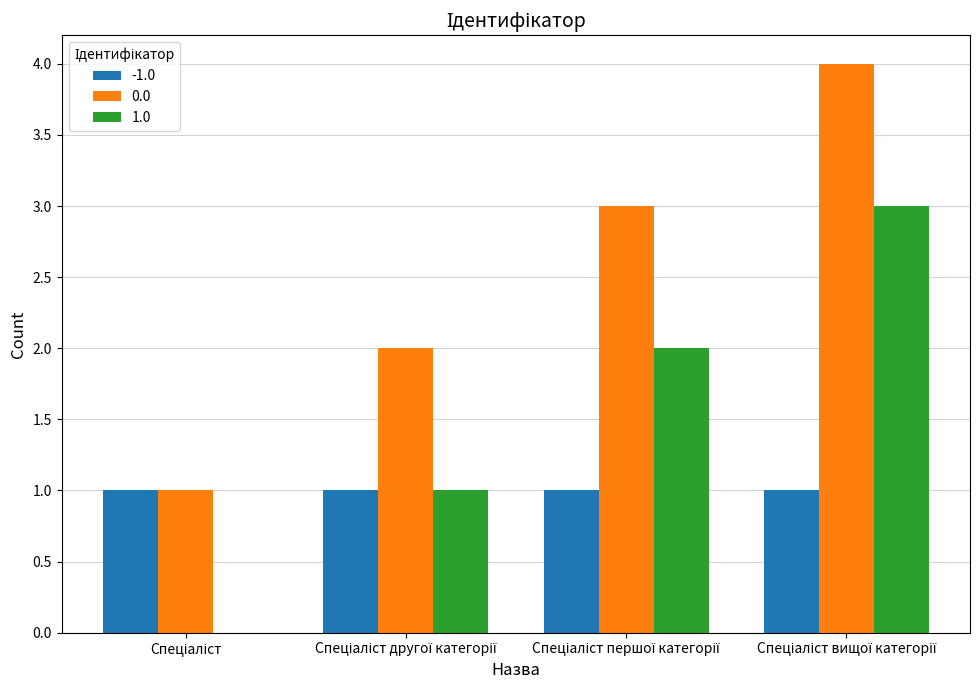

What is the greatest value displayed?

4